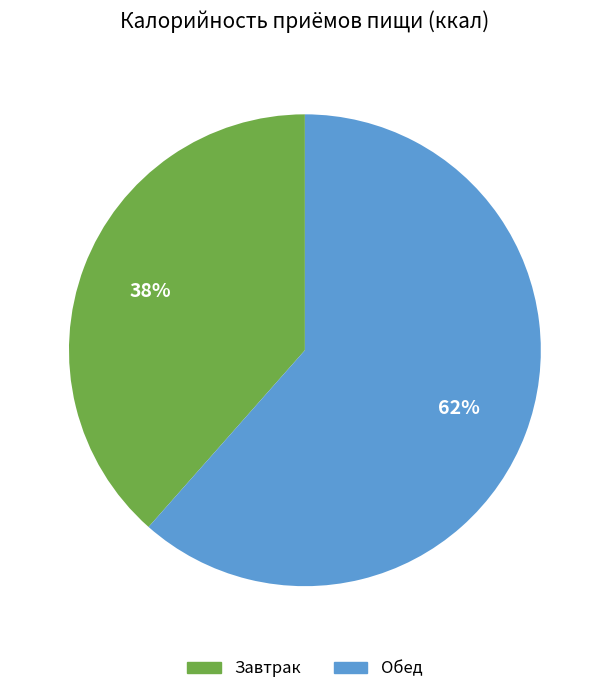

To the nearest percent, what is the average slice percentage?

50%